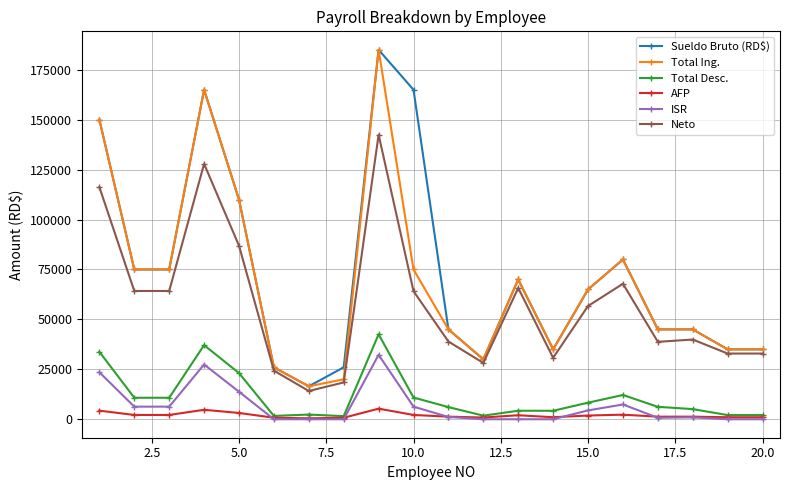

True or false: Total Desc. has more than 2 points higher than both neighbors.

True